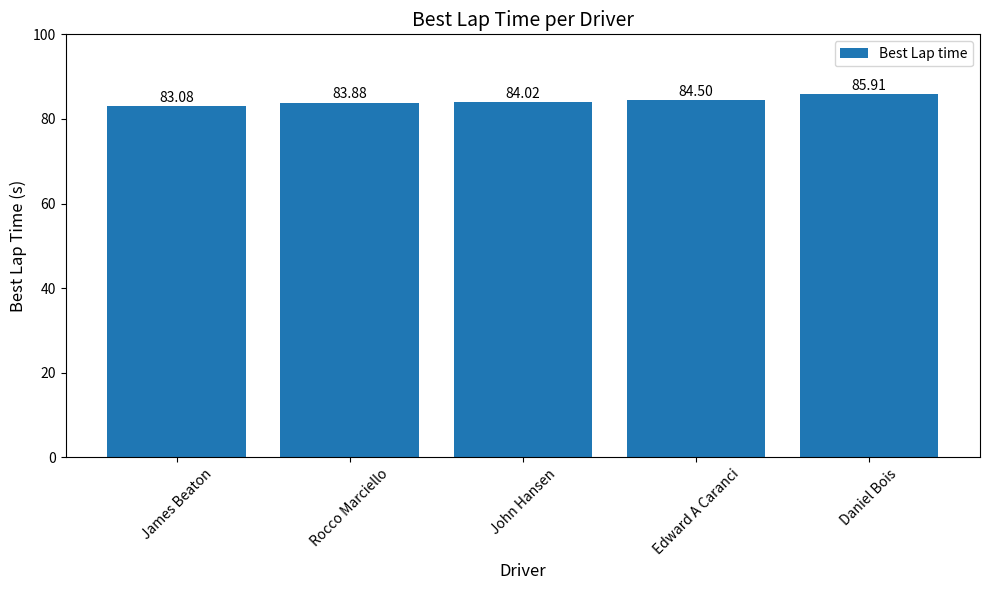

Where does the data first go above 84?

John Hansen